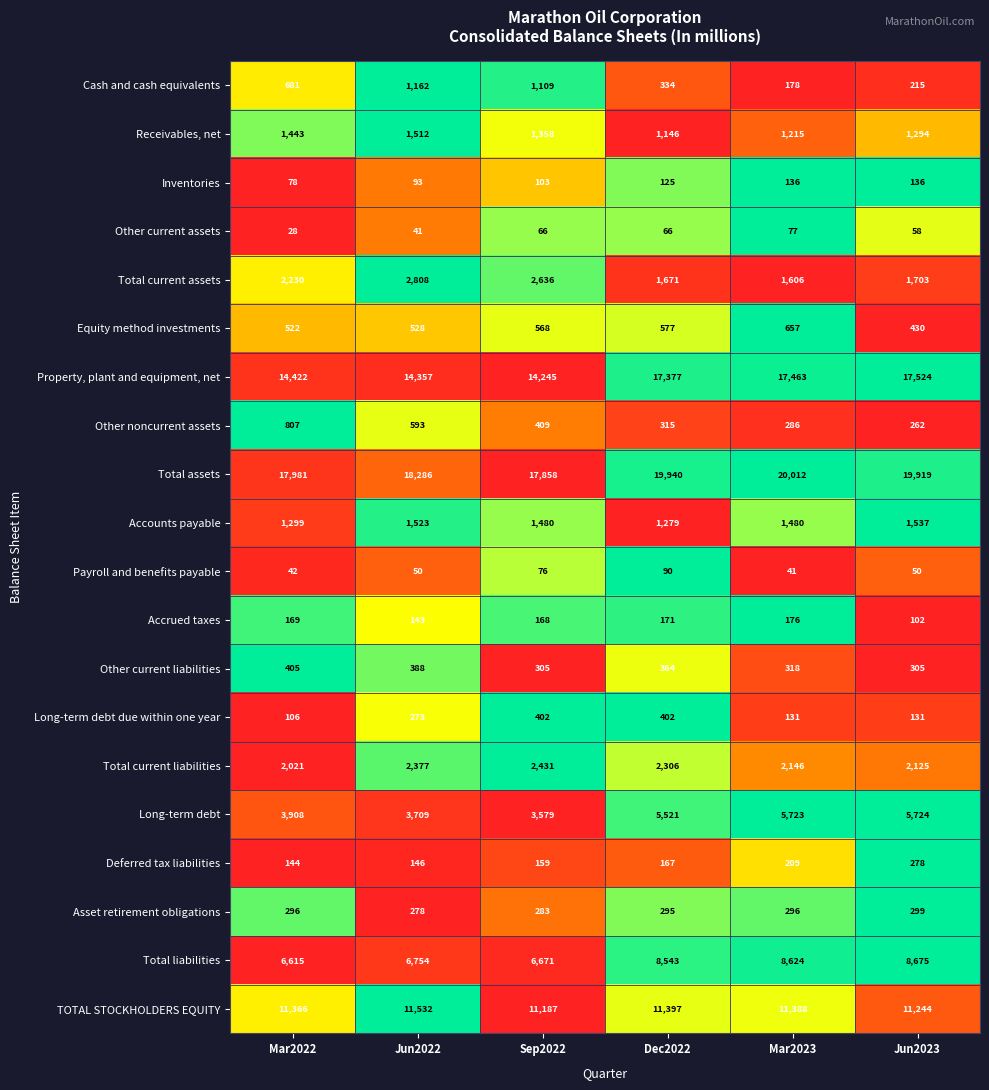

What is the difference between the highest and lowest values at Dec2022?

19874